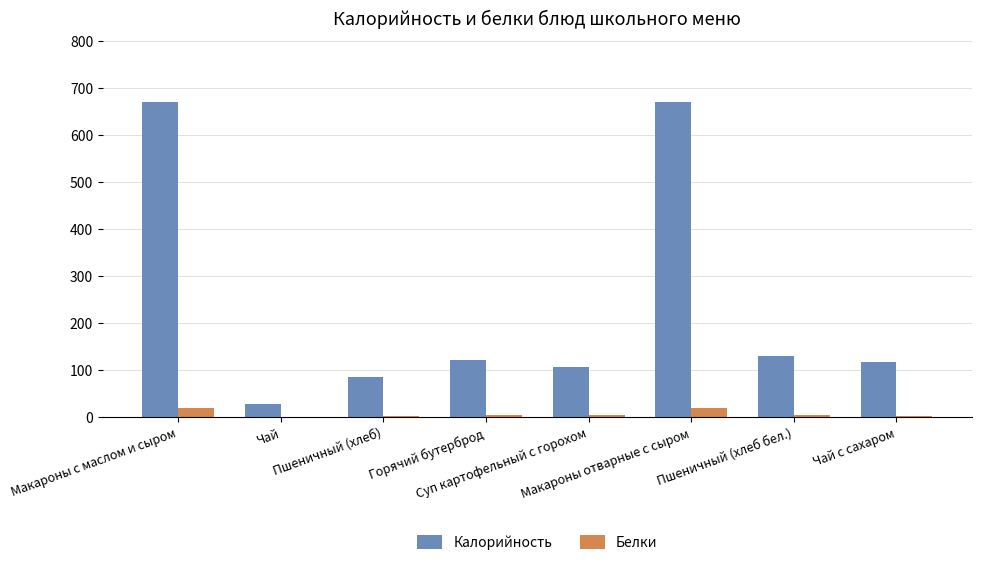

At which label is Калорийность closest to 349?

Пшеничный (хлеб бел.)